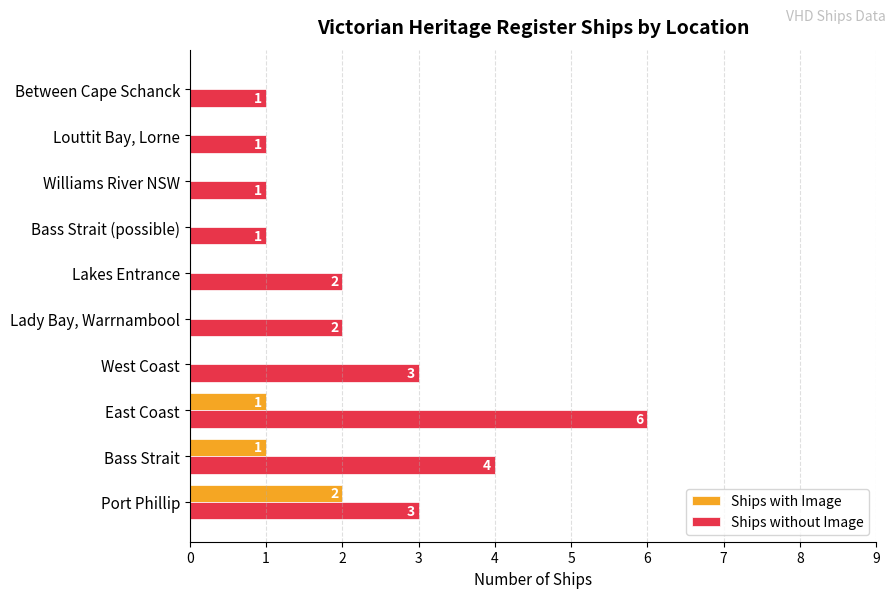

What are all the series names shown in the legend?

Ships with Image, Ships without Image